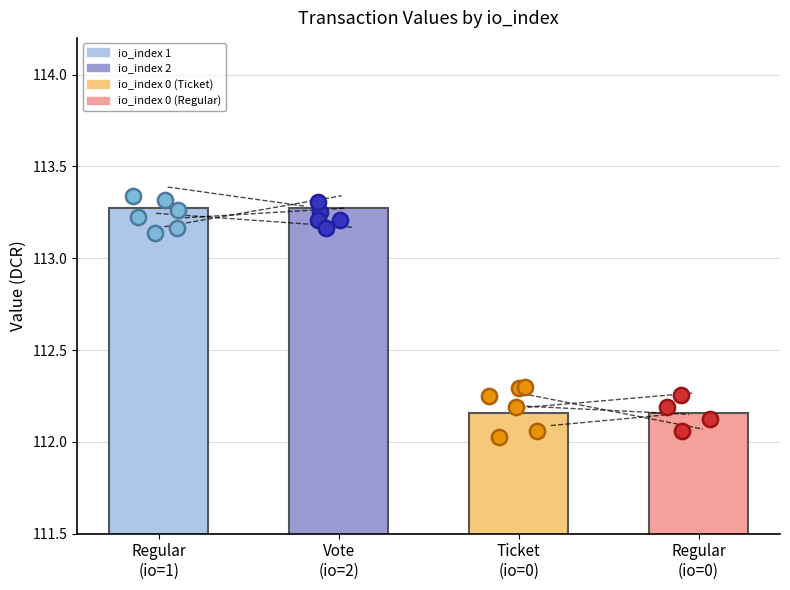

Between io_index 1 and io_index 0 (Regular), which is larger?

io_index 1